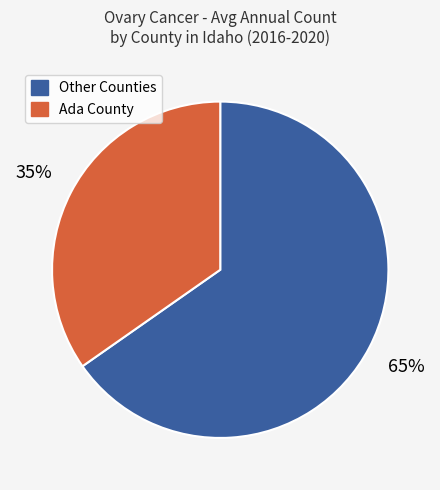

Is it true that Ada County is 35% of the pie?

True